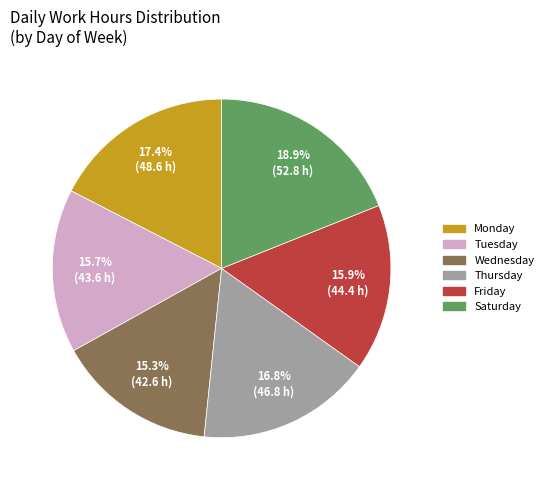

Does any single category account for the majority?

No